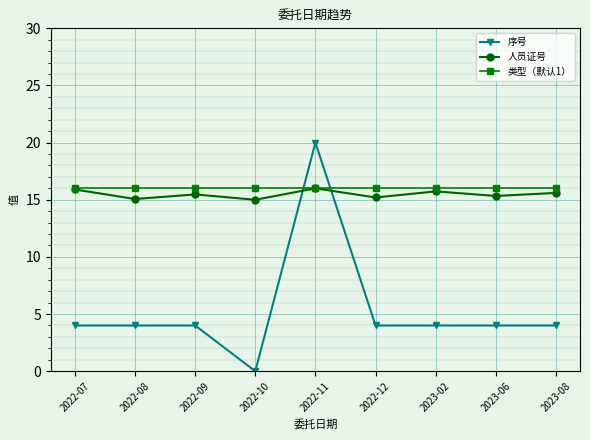

The 类型（默认1） series shows 16.0 at 2022-11. True or false?

True